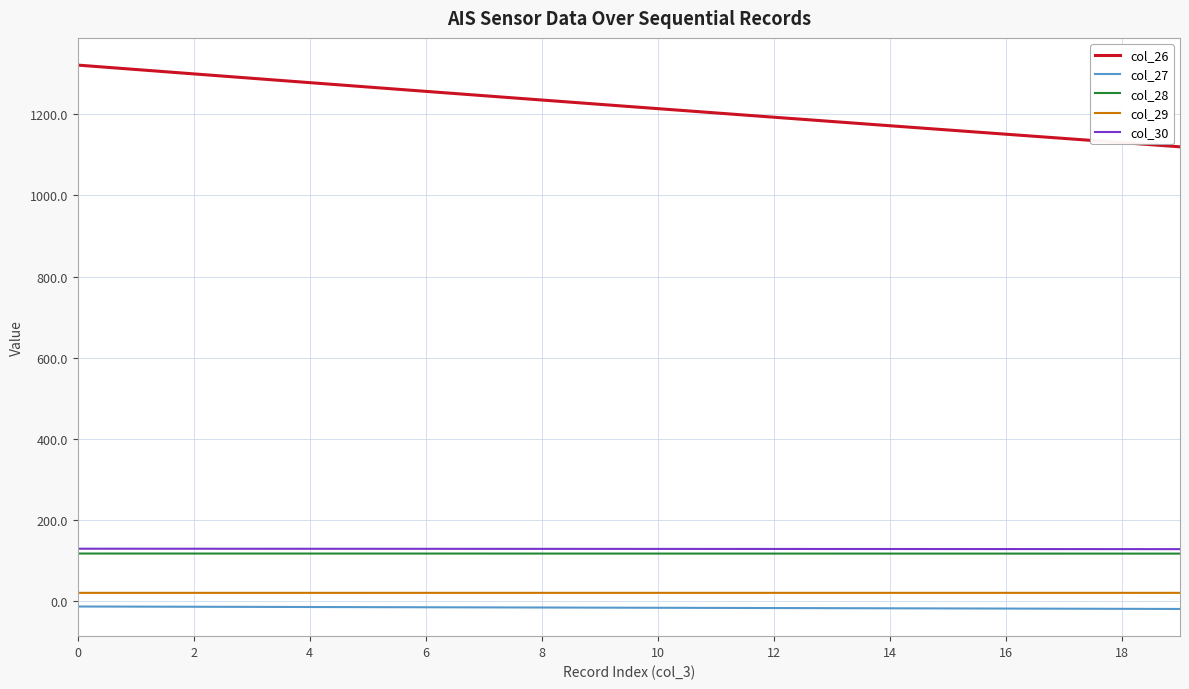

Which series has the largest total across all categories?

col_26